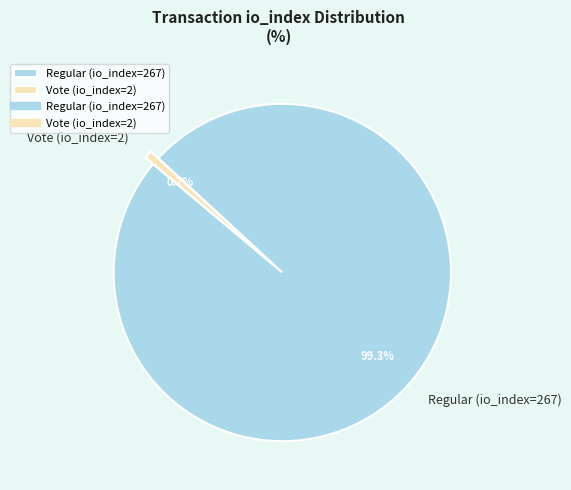

True or false: Regular (io_index=267) accounts for 99% of the total.

True